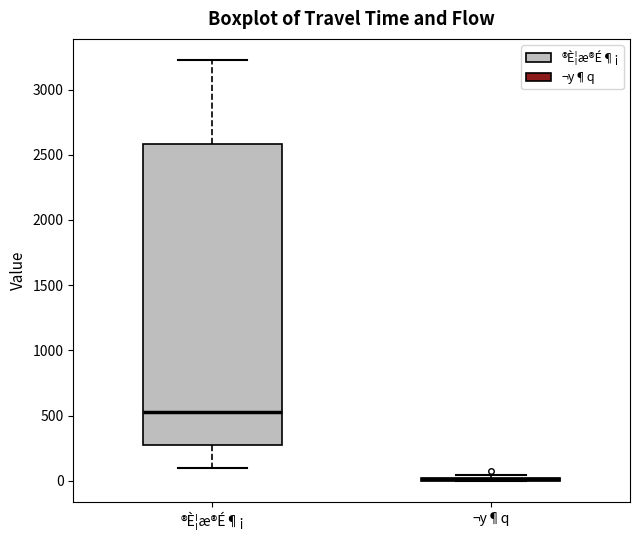

Where does the upper whisker of the box for ®È¦æ®É¶¡ end on the y-axis? The values are not printed on the chart, so give them approximately, as read against the axis.

3250